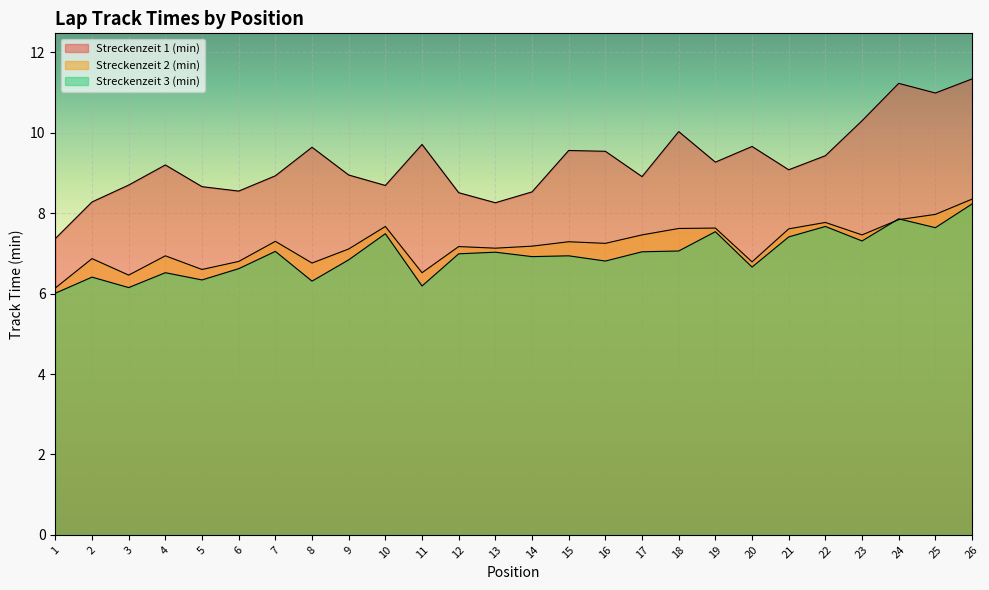

Which series changed the most between 19 and 23?

Streckenzeit 1 (min)